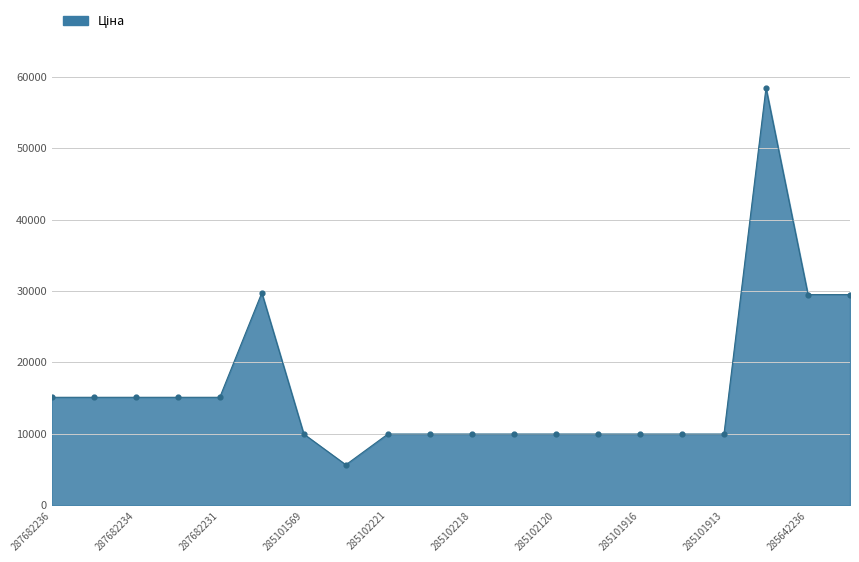

What is the smallest value displayed?

5673.8